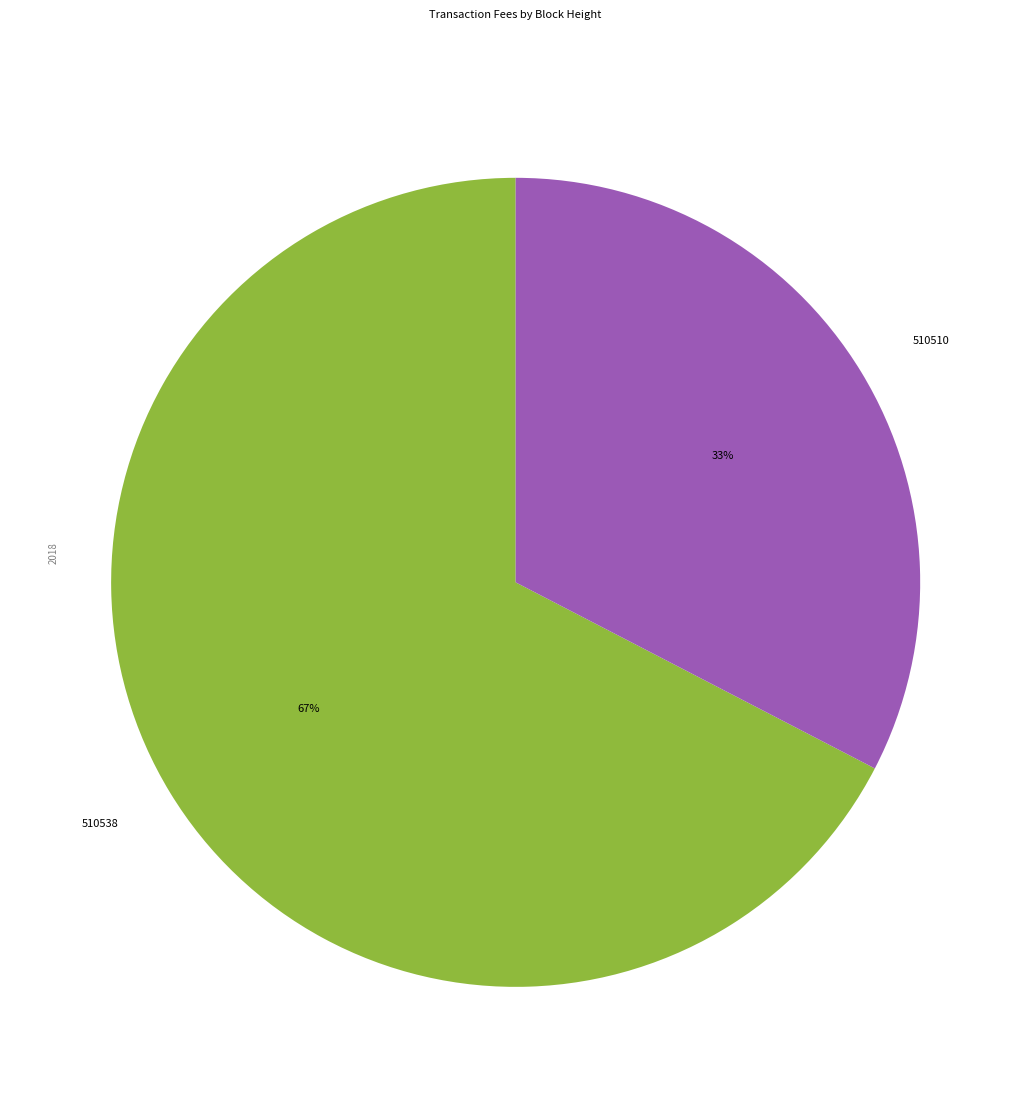

Is the sum of 510538 and 510510 greater than half?

Yes